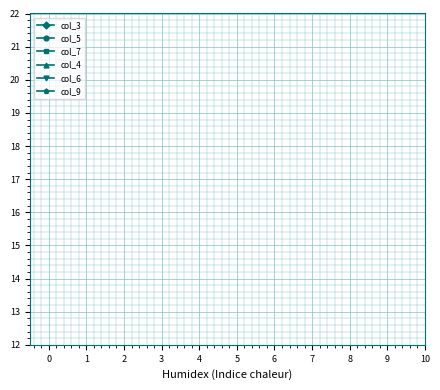

The col_4 series shows 4 at 5. True or false?

False